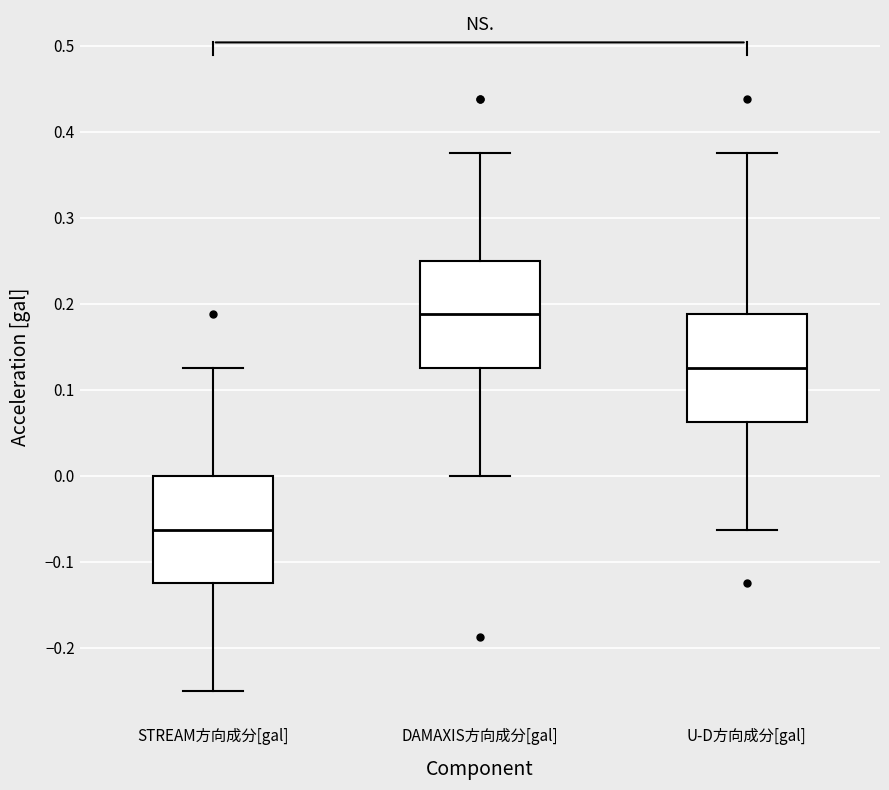

Reading left to right, transcribe this box plot: for each box, give where its median line is, the range the box spans, and where its two whiskers end, as read against the y-axis. The values are not printed on the chart, so give them approximately, as read against the axis.

STREAM方向成分[gal]: median -0.06, box -0.12 to 0.00, whiskers -0.25 to 0.13
DAMAXIS方向成分[gal]: median 0.19, box 0.13 to 0.25, whiskers 0.00 to 0.38
U-D方向成分[gal]: median 0.13, box 0.06 to 0.19, whiskers -0.06 to 0.38